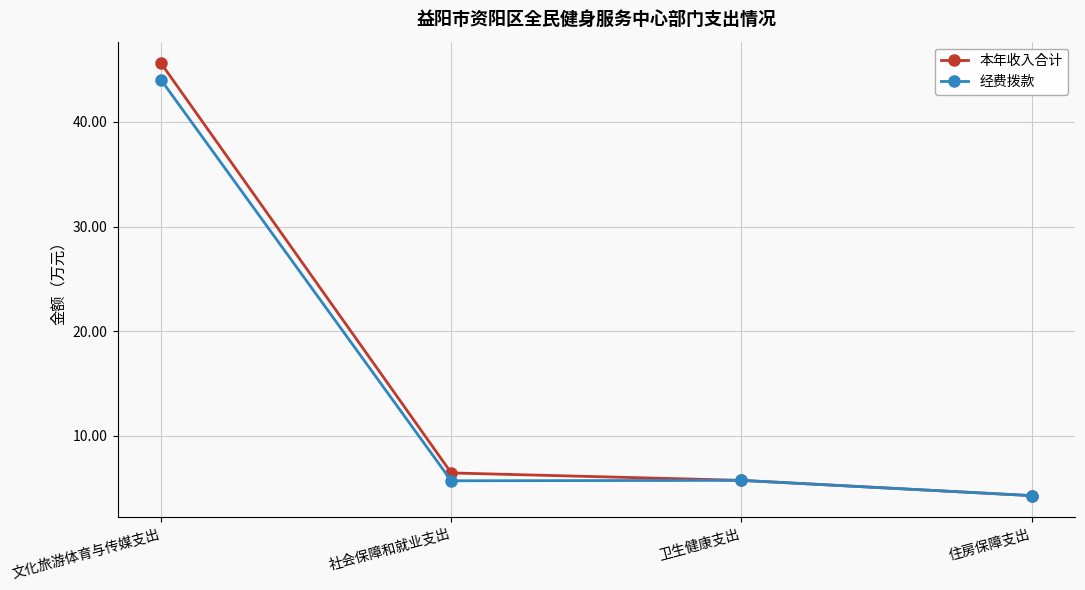

What is the value of the 经费拨款 point at the 4th from the left?

4.3